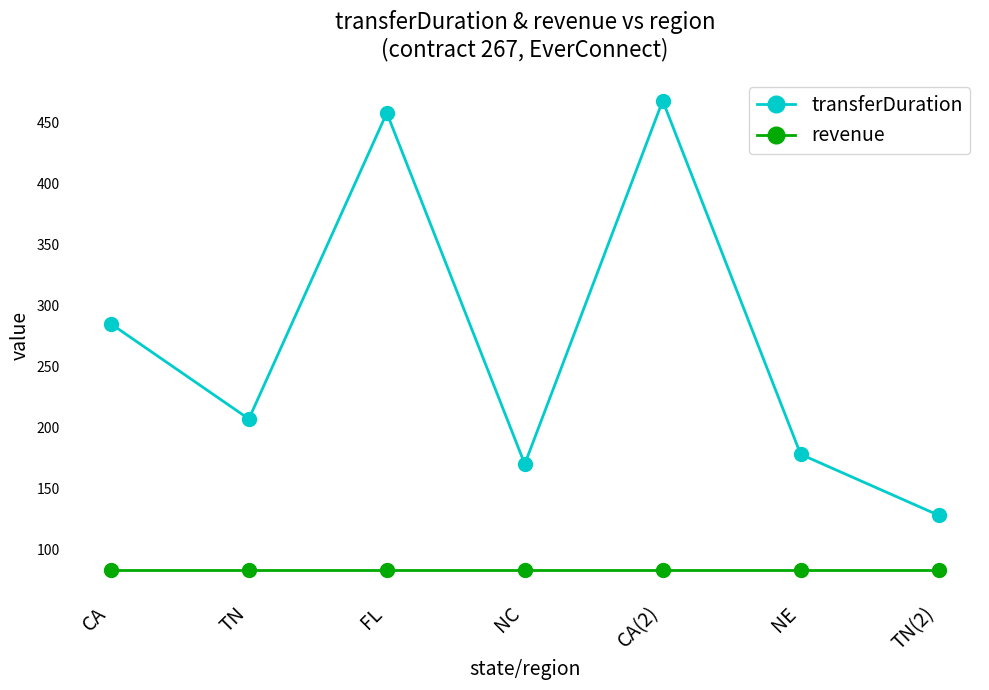

What is the value of the revenue point at the 1st from the left?

83